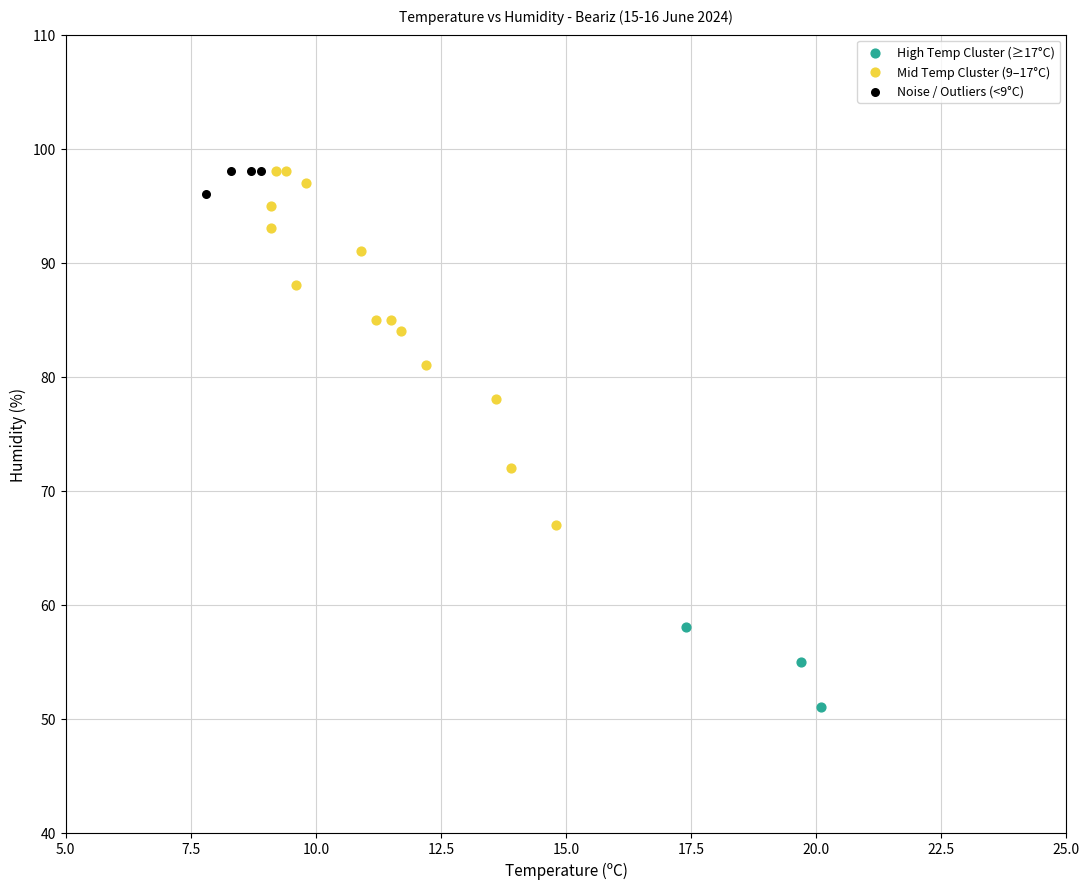

Which series has the widest spread of Y values?

Mid Temp Cluster (9–17°C)